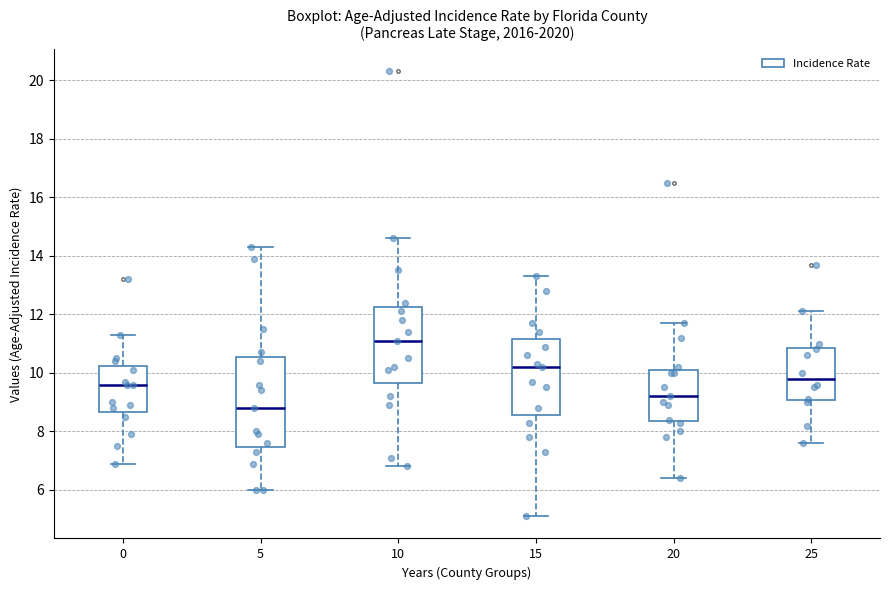

Which box has the lowest median line?

5